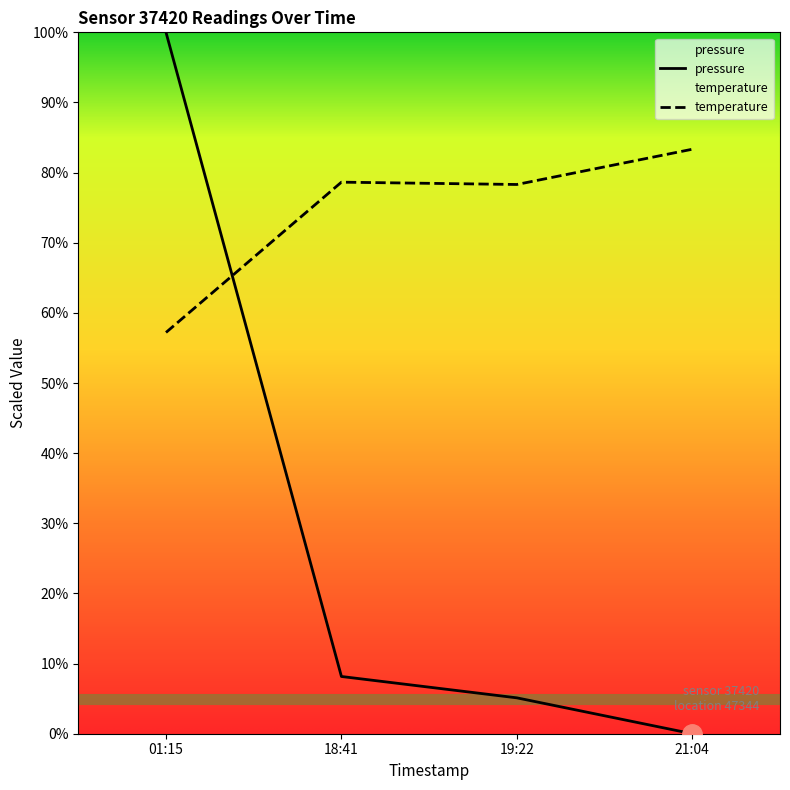

How many intersections are there between temperature and pressure?

1